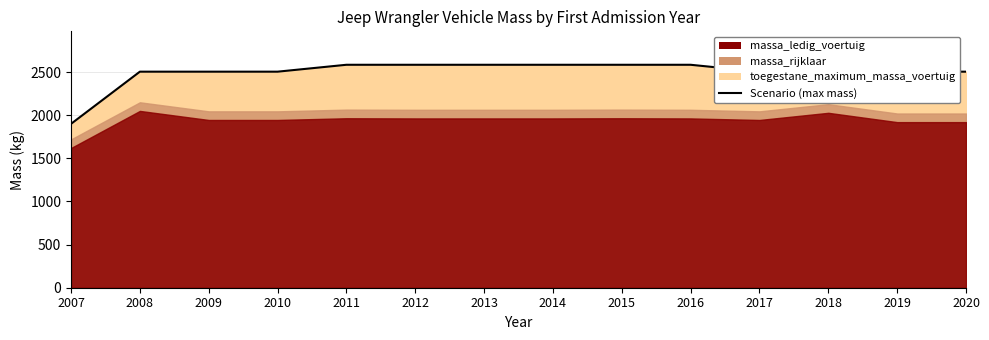

Is it true that the value at 2010 is 2505?

True